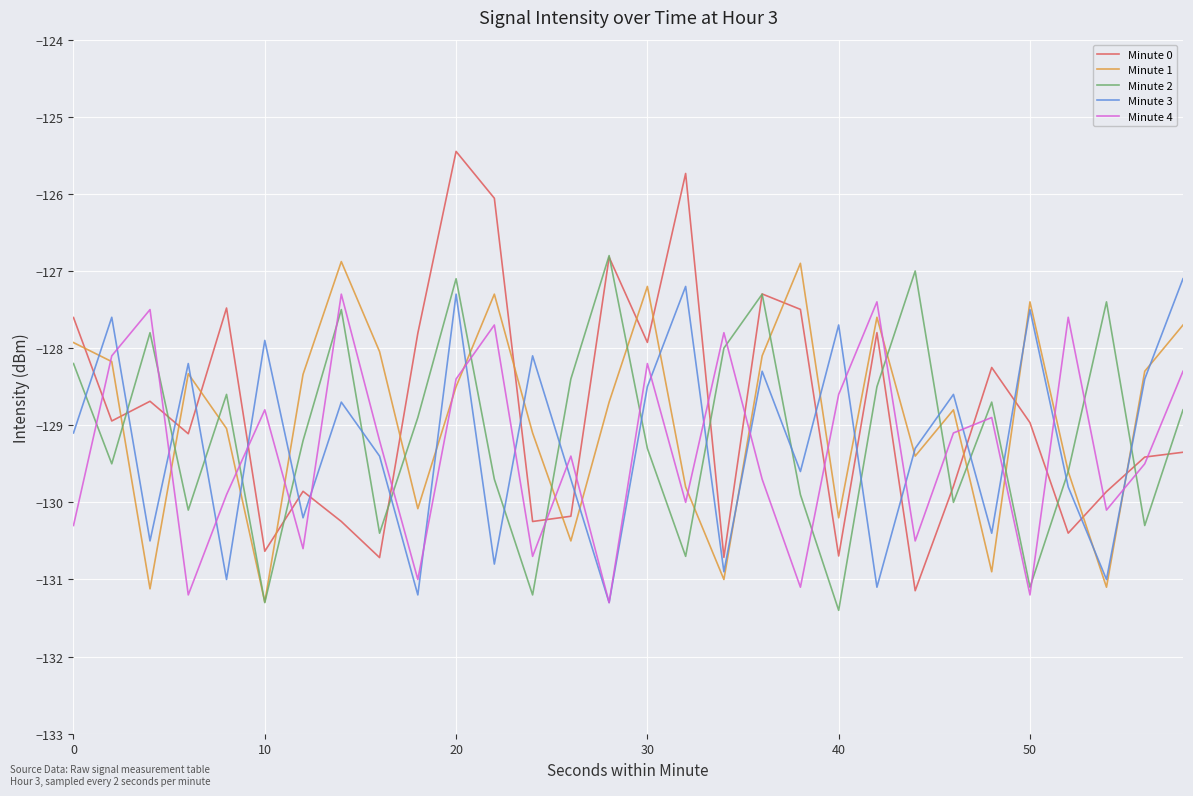

What is the lowest value of the Minute 0 series?

-131.1